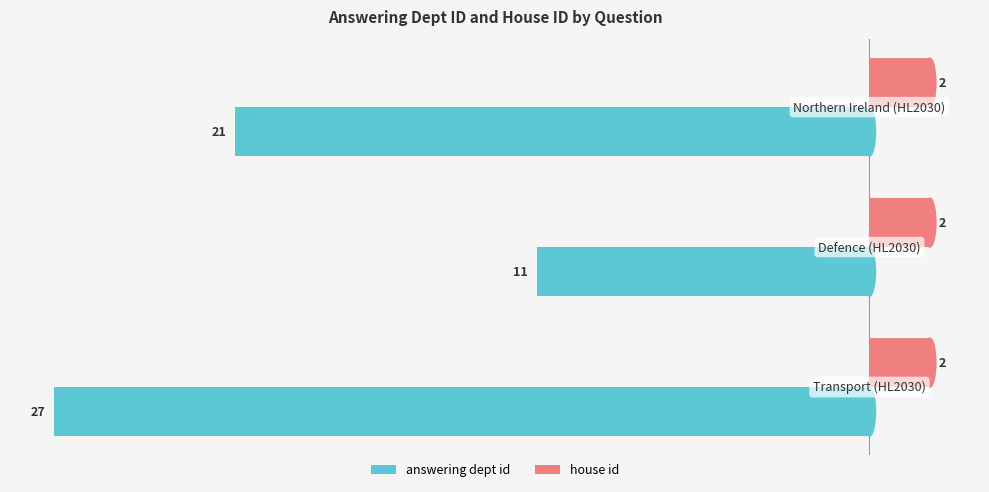

List the series in order of their overall mean, lowest first.

answering dept id, house id